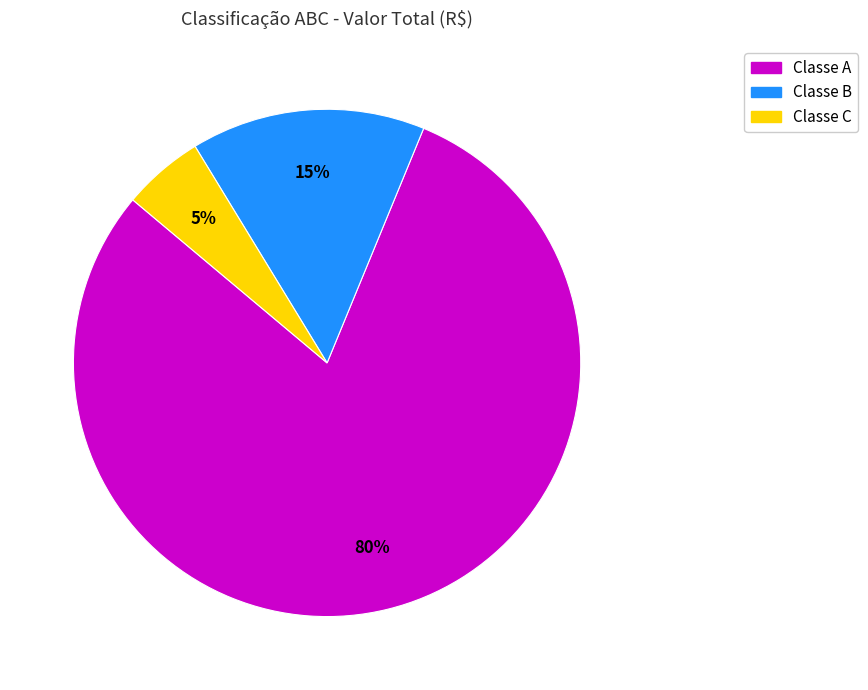

Is there a majority slice in this chart?

Yes